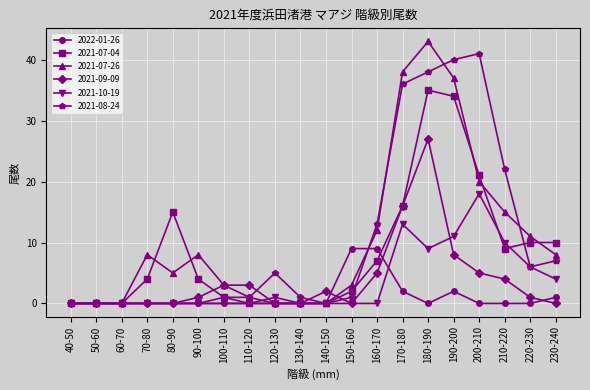

List the series in order of their peak value, highest first.

2021-07-26, 2021-08-24, 2021-07-04, 2021-09-09, 2021-10-19, 2022-01-26